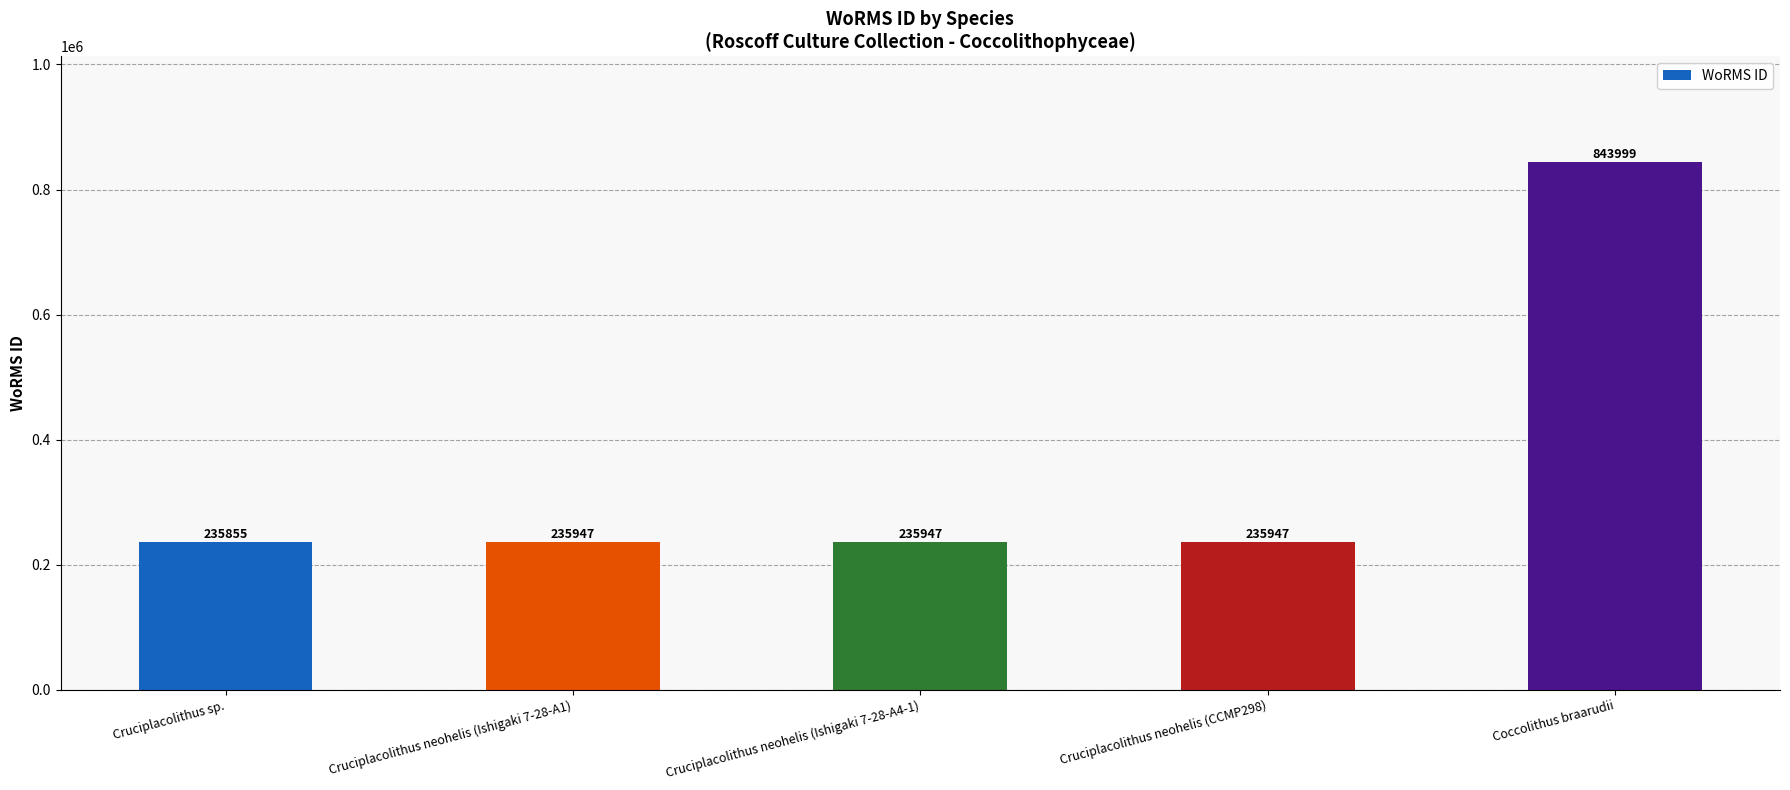

What is the sum of the values at Cruciplacolithus neohelis (Ishigaki 7-28-A1) and Coccolithus braarudii?

1079946